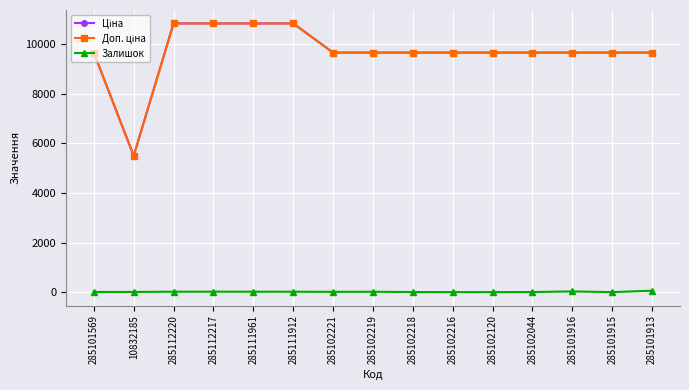

Reading left to right, what are all the values shown in this chart?

Ціна: 285101569=9664.7	10832185=5497.3	285112220=10840.1	285112217=10840.1	285111961=10840.1	285111912=10840.1	285102221=9664.7	285102219=9664.7	285102218=9664.7	285102216=9664.7	285102120=9664.7	285102044=9664.7	285101916=9664.7	285101915=9664.7	285101913=9664.7
Доп. ціна: 285101569=9664.7	10832185=5497.3	285112220=10840.1	285112217=10840.1	285111961=10840.1	285111912=10840.1	285102221=9664.7	285102219=9664.7	285102218=9664.7	285102216=9664.7	285102120=9664.7	285102044=9664.7	285101916=9664.7	285101915=9664.7	285101913=9664.7
Залишок: 285101569=7.0	10832185=7.0	285112220=17.0	285112217=17.0	285111961=17.0	285111912=15.0	285102221=11.0	285102219=14.0	285102218=3.0	285102216=0.0	285102120=0.0	285102044=3.0	285101916=28.0	285101915=0.0	285101913=58.0